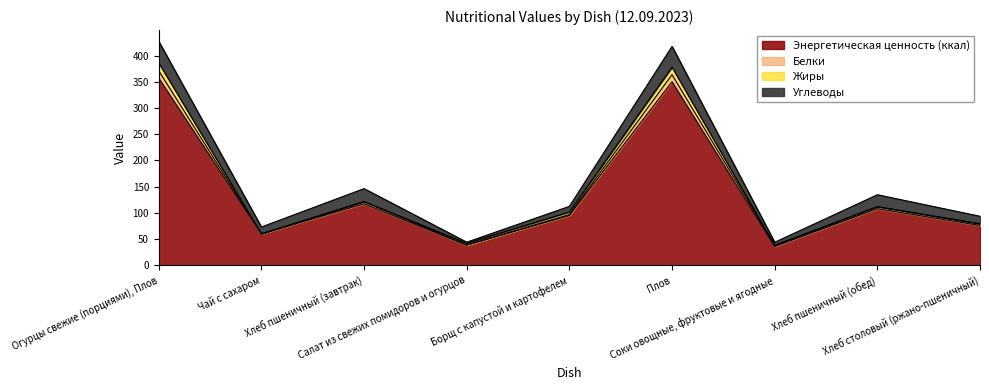

What is the lowest value of the Энергетическая ценность (ккал) series?

36.0